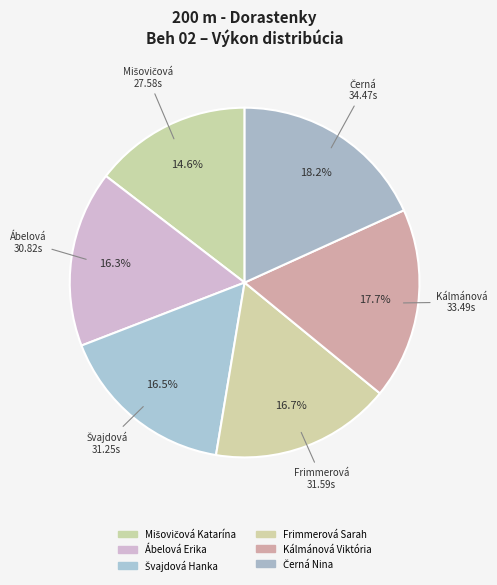

How many segments does this pie chart have?

6